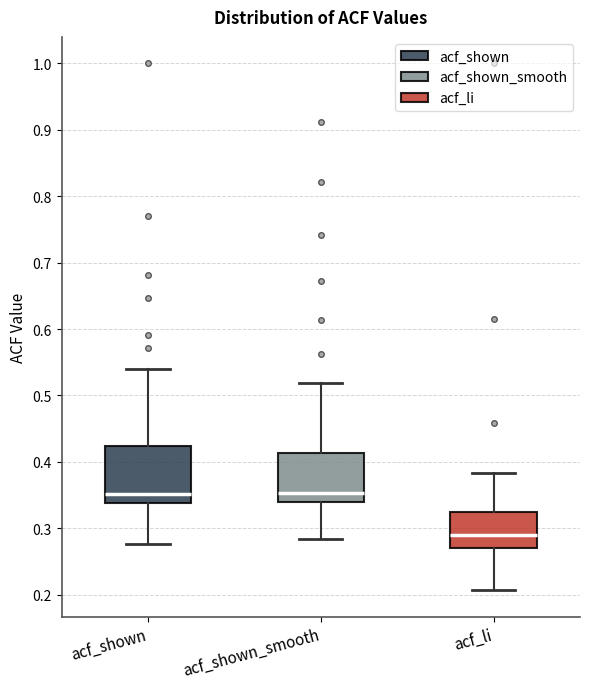

Reading left to right, transcribe this box plot: for each box, give where its median line is, the range the box spans, and where its two whiskers end, as read against the y-axis. The values are not printed on the chart, so give them approximately, as read against the axis.

acf_shown: median 0.35, box 0.34 to 0.42, whiskers 0.28 to 0.54
acf_shown_smooth: median 0.35, box 0.34 to 0.41, whiskers 0.28 to 0.52
acf_li: median 0.29, box 0.27 to 0.32, whiskers 0.21 to 0.38